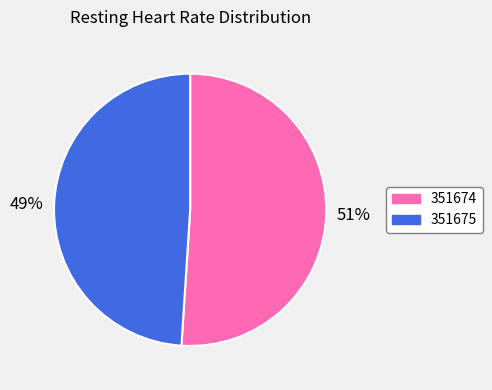

To the nearest percent, what is the combined percentage of 351675 and 351674?

100%